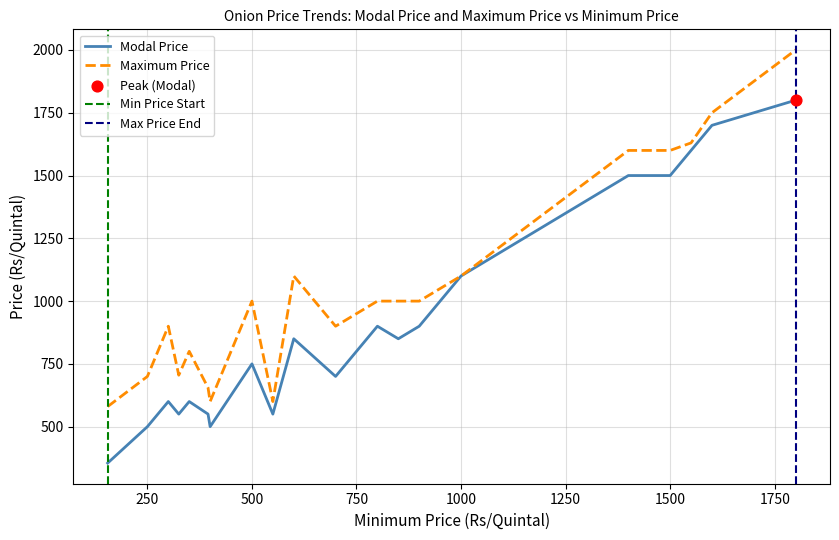

At which label is Modal Price closest to 1077?

1000